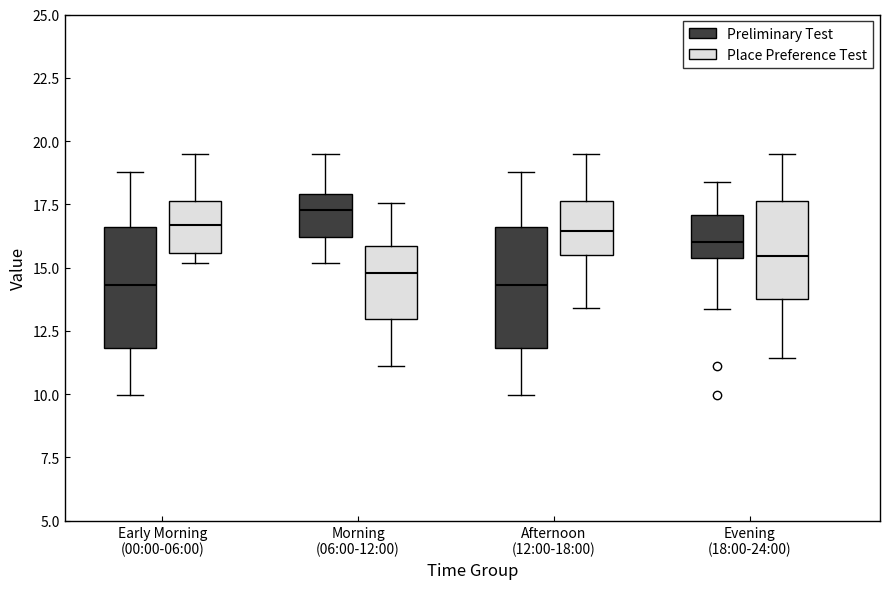

Reading left to right, read every box against the y-axis: the position of its median line, the range the box covers, and the ends of its whiskers. The values are not printed on the chart, so give them approximately, as read against the axis.

Early Morning (00:00-06:00) (Preliminary Test): median 14.5, box 12.0 to 16.5, whiskers 10.0 to 19.0
Early Morning (00:00-06:00) (Place Preference Test): median 16.5, box 15.5 to 17.5, whiskers 15.0 to 19.5
Morning (06:00-12:00) (Preliminary Test): median 17.5, box 16.0 to 18.0, whiskers 15.0 to 19.5
Morning (06:00-12:00) (Place Preference Test): median 15.0, box 13.0 to 16.0, whiskers 11.0 to 17.5
Afternoon (12:00-18:00) (Preliminary Test): median 14.5, box 12.0 to 16.5, whiskers 10.0 to 19.0
Afternoon (12:00-18:00) (Place Preference Test): median 16.5, box 15.5 to 17.5, whiskers 13.5 to 19.5
Evening (18:00-24:00) (Preliminary Test): median 16.0, box 15.5 to 17.0, whiskers 13.5 to 18.5
Evening (18:00-24:00) (Place Preference Test): median 15.5, box 14.0 to 17.5, whiskers 11.5 to 19.5